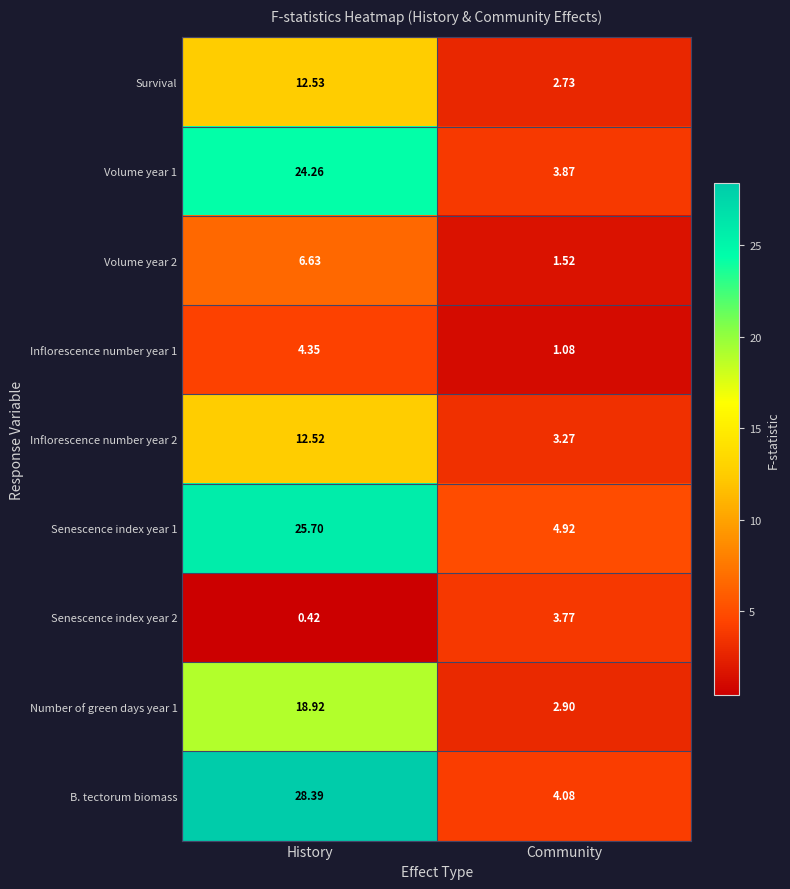

Which series has the largest total across all categories?

B. tectorum biomass